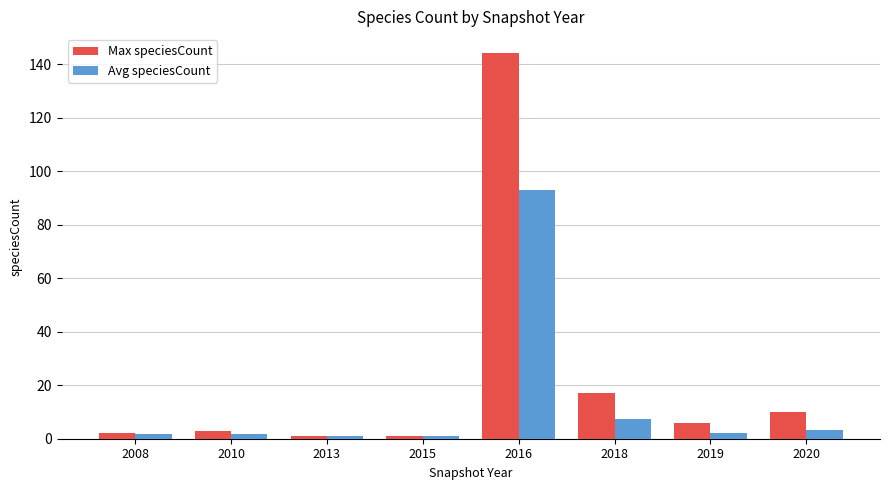

What is the value of the Avg speciesCount bar at the 2nd from the left?

1.7